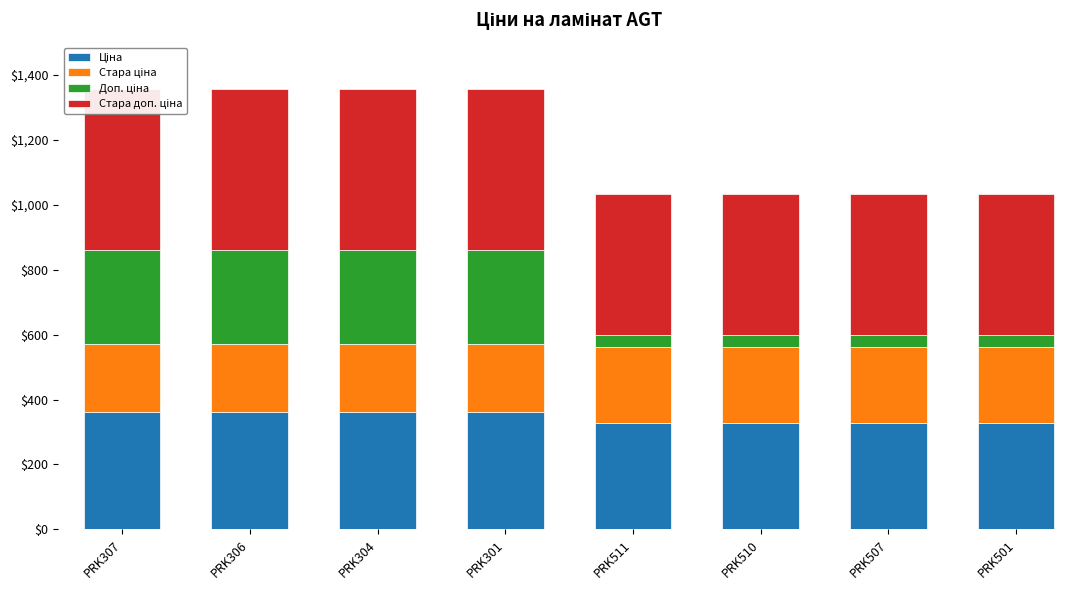

At which category is the sum across all series the highest?

PRK307